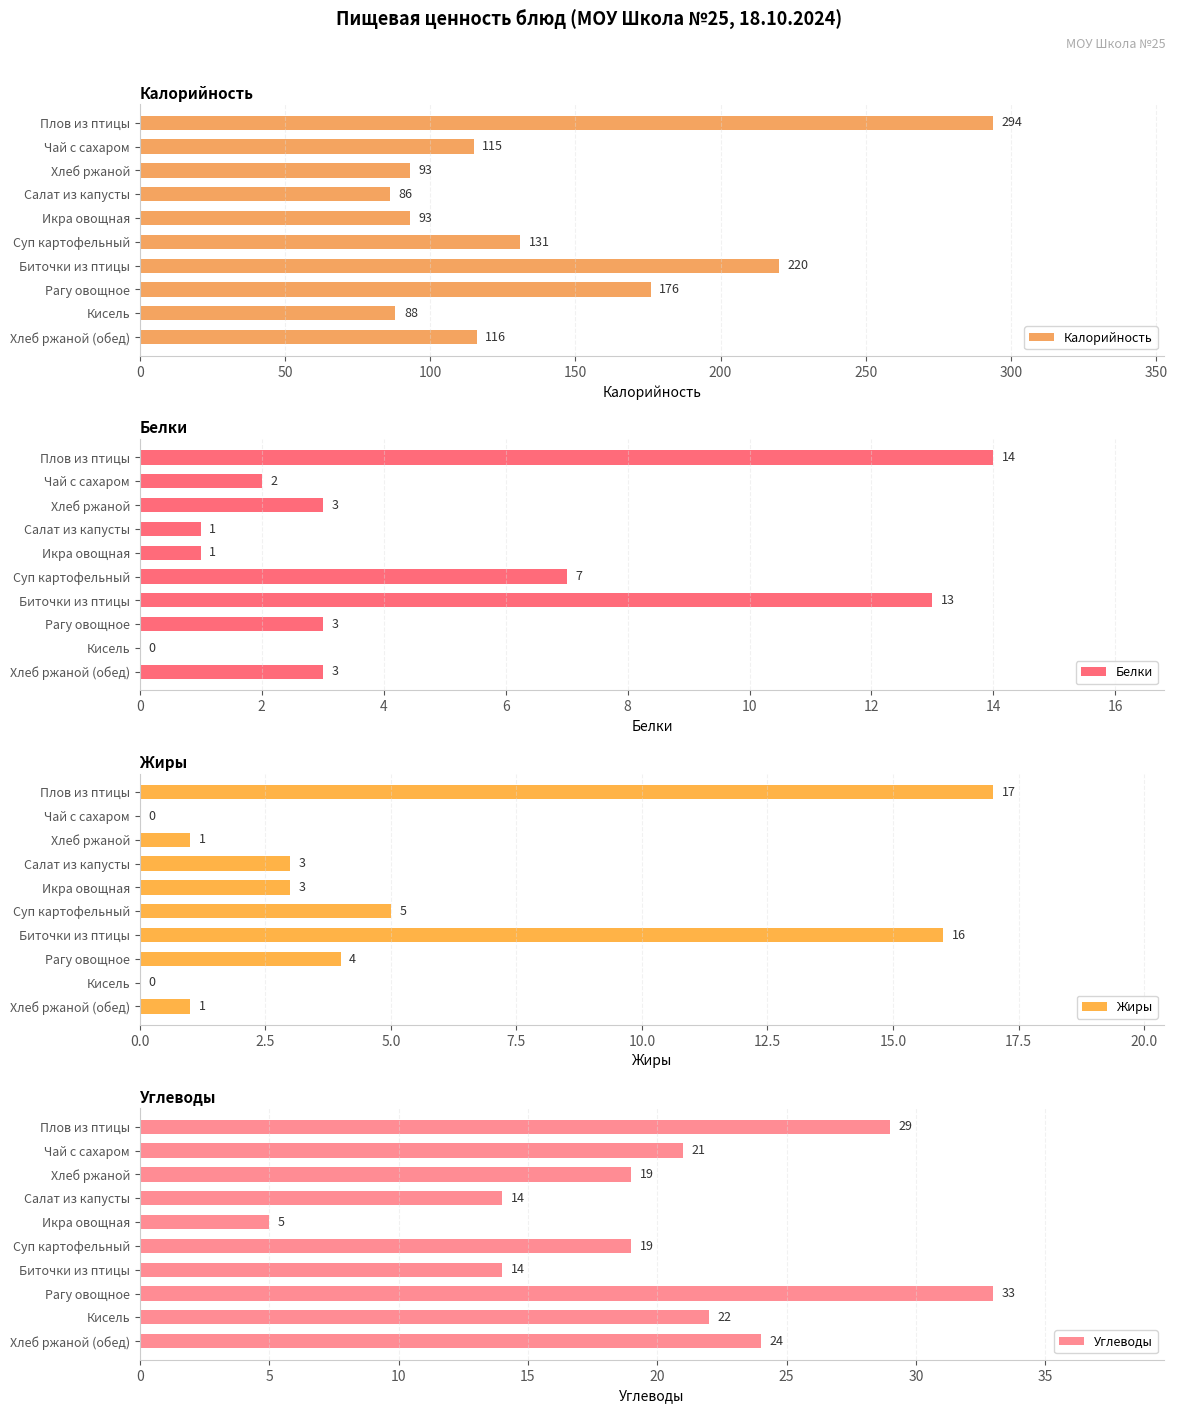

What is the maximum value for Калорийность?

294